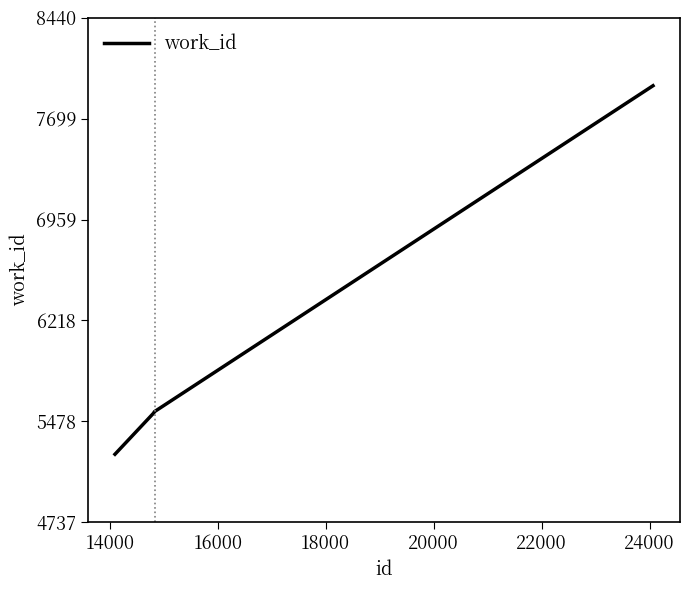

True or false: there are more than 2 points higher than both neighbors.

False